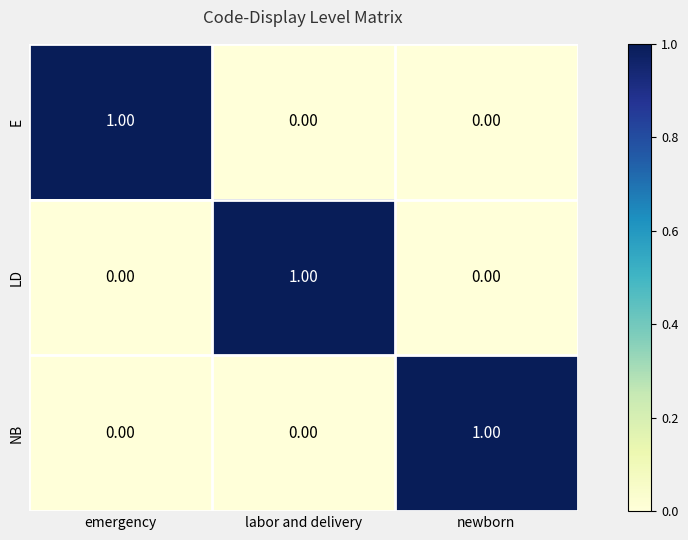

Count the number of categories in the chart.

3